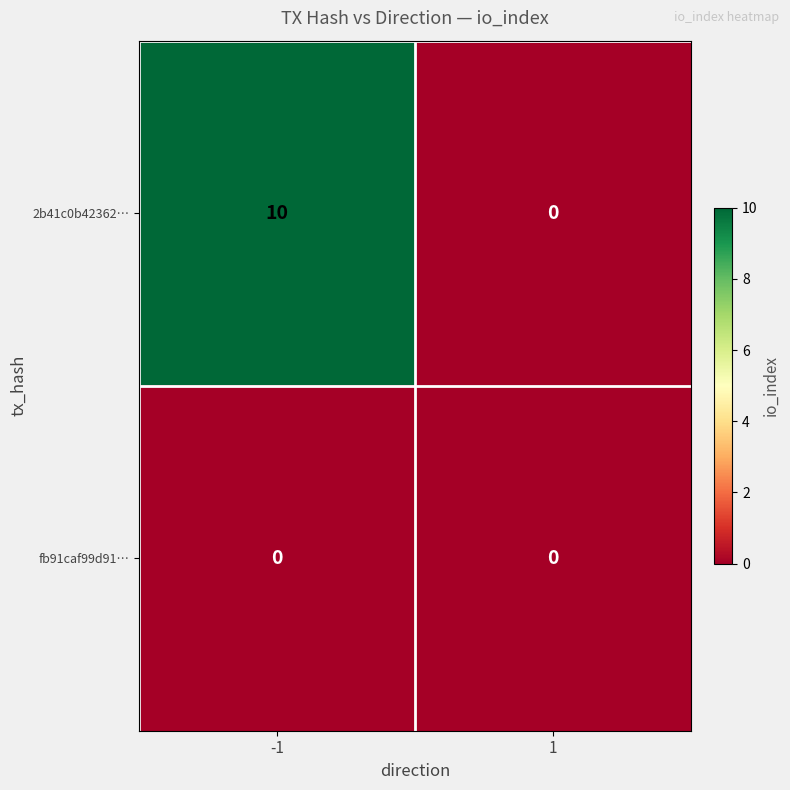

Rank the categories by 2b41c0b42362… value from lowest to highest.

1, -1